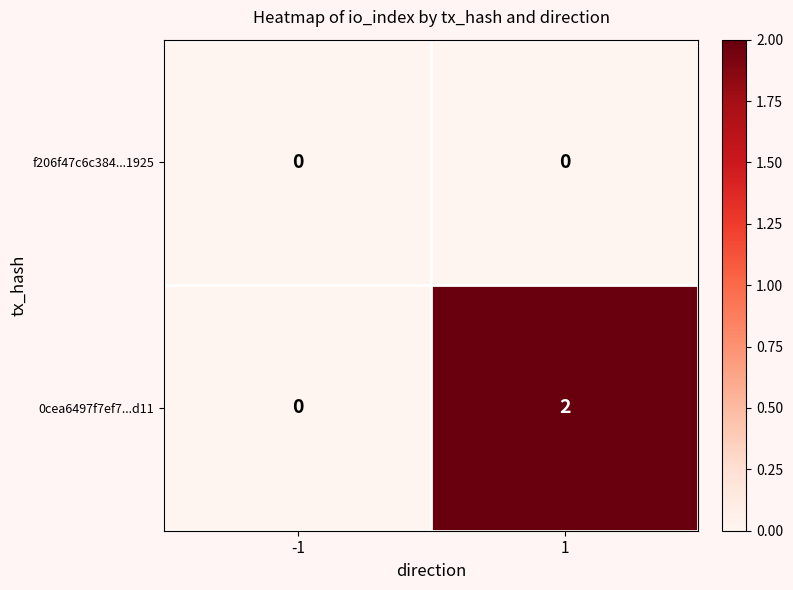

Rank the series by their average value, from highest to lowest.

0cea6497f7ef7...d11, f206f47c6c384...1925